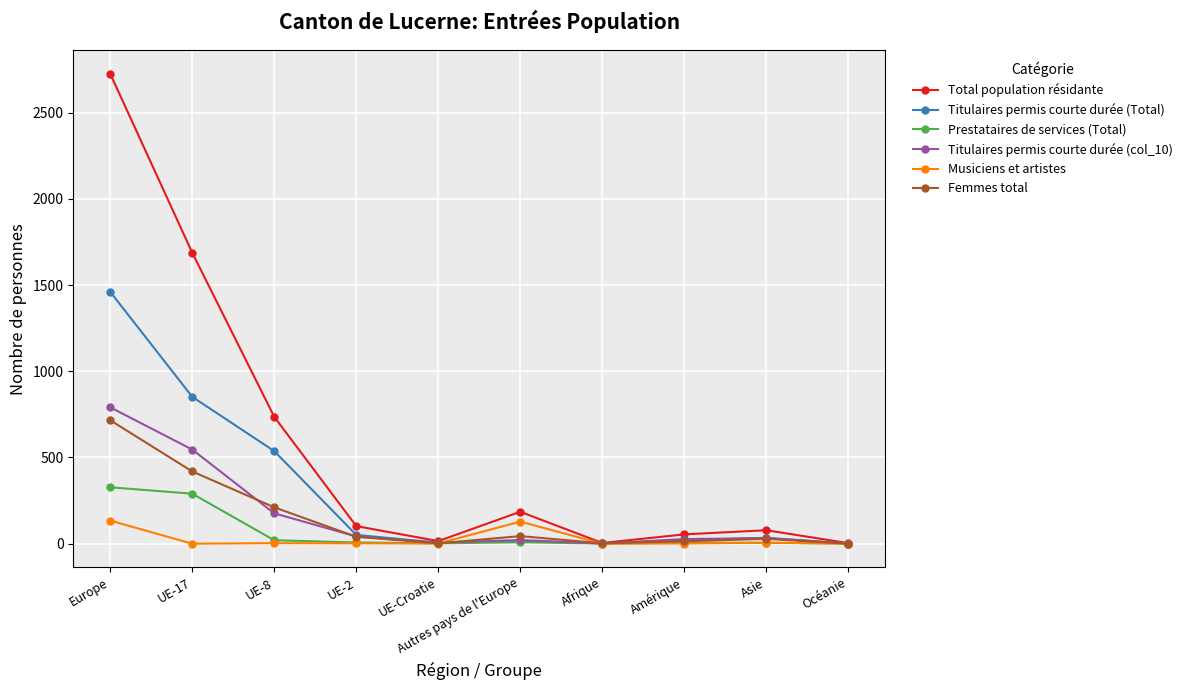

At which label does Musiciens et artistes first exceed 2?

Europe